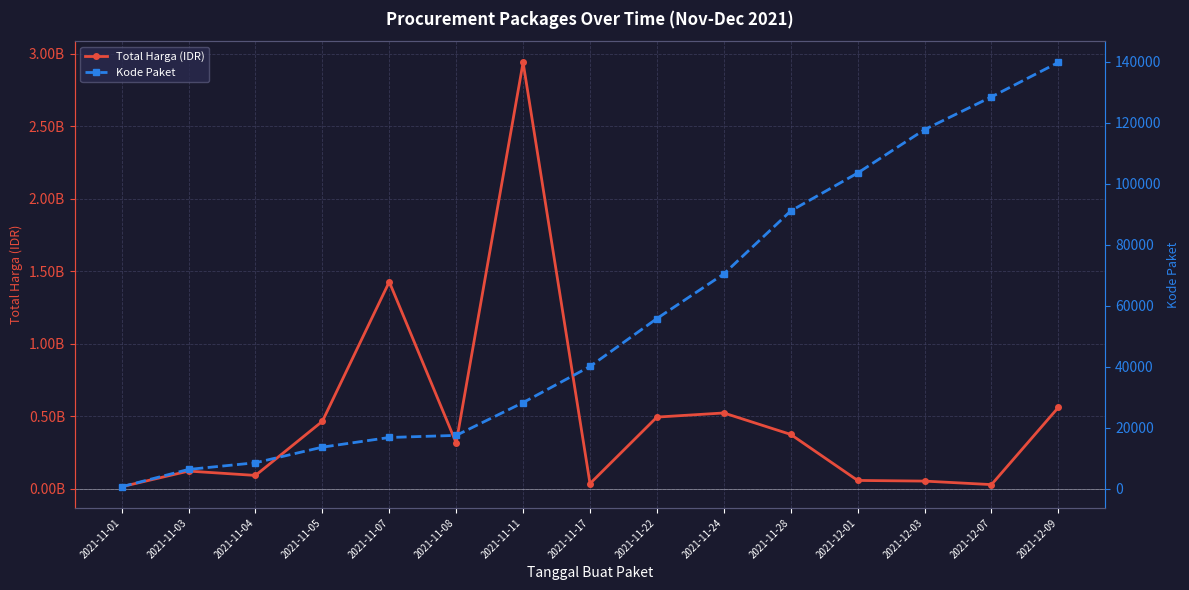

Reading right to left, transcribe all the data shown in this chart.

Total Harga (IDR): 559971000	27412000	51601000	56152800	373404000	521459200	493000000	34292000	2939003240	314733000	1425867900	464002100	90672075	120654270	12787500
Kode Paket: 139817	128516	117783	103541	91101	70453	55826	40112	28271	17509	16823	13652	8530	6350	675